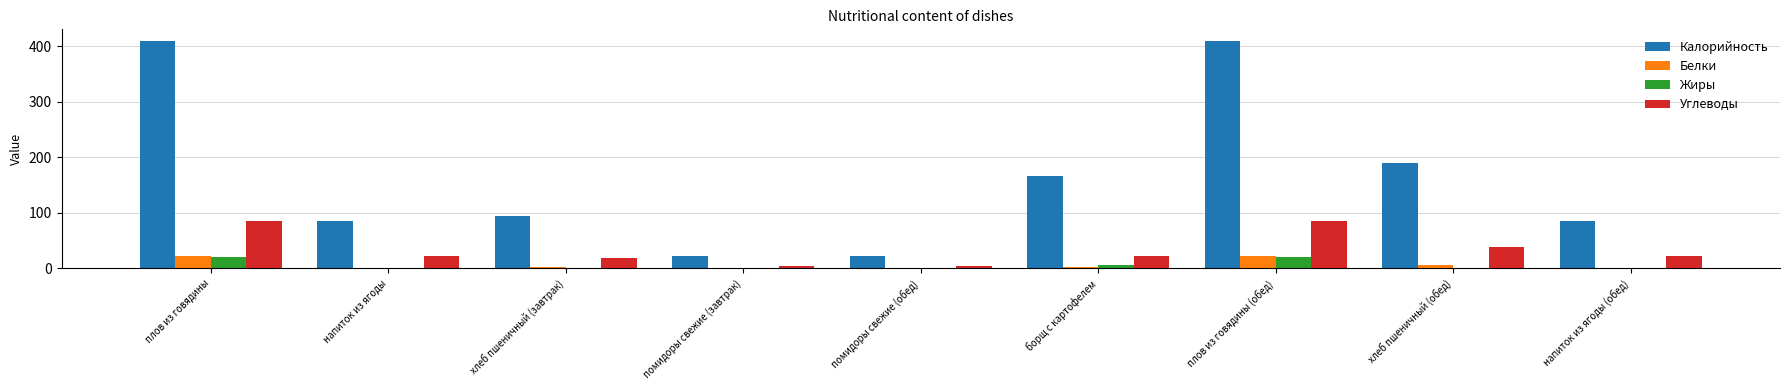

What is the total value across all series at плов из говядины (обед)?

538